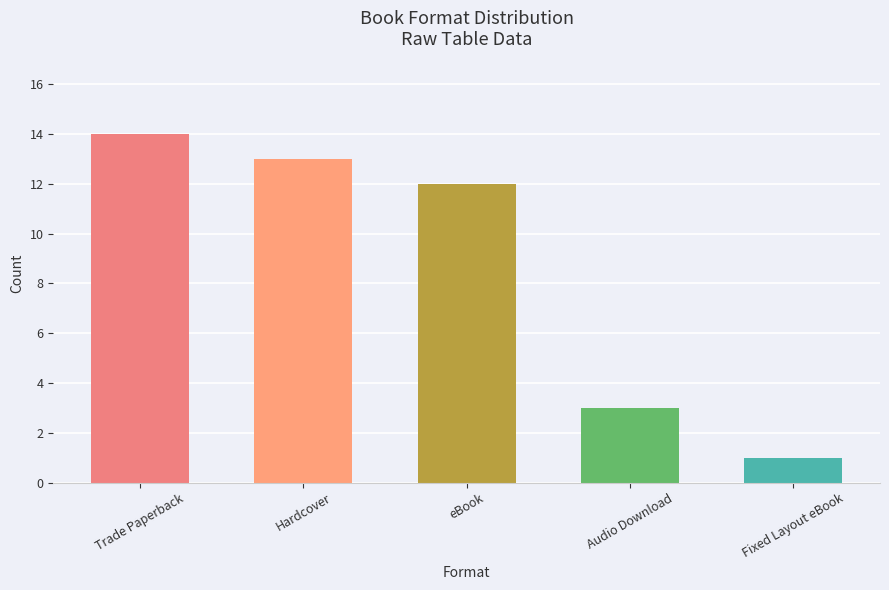

What is the label of the 4th bar from the right?

Hardcover